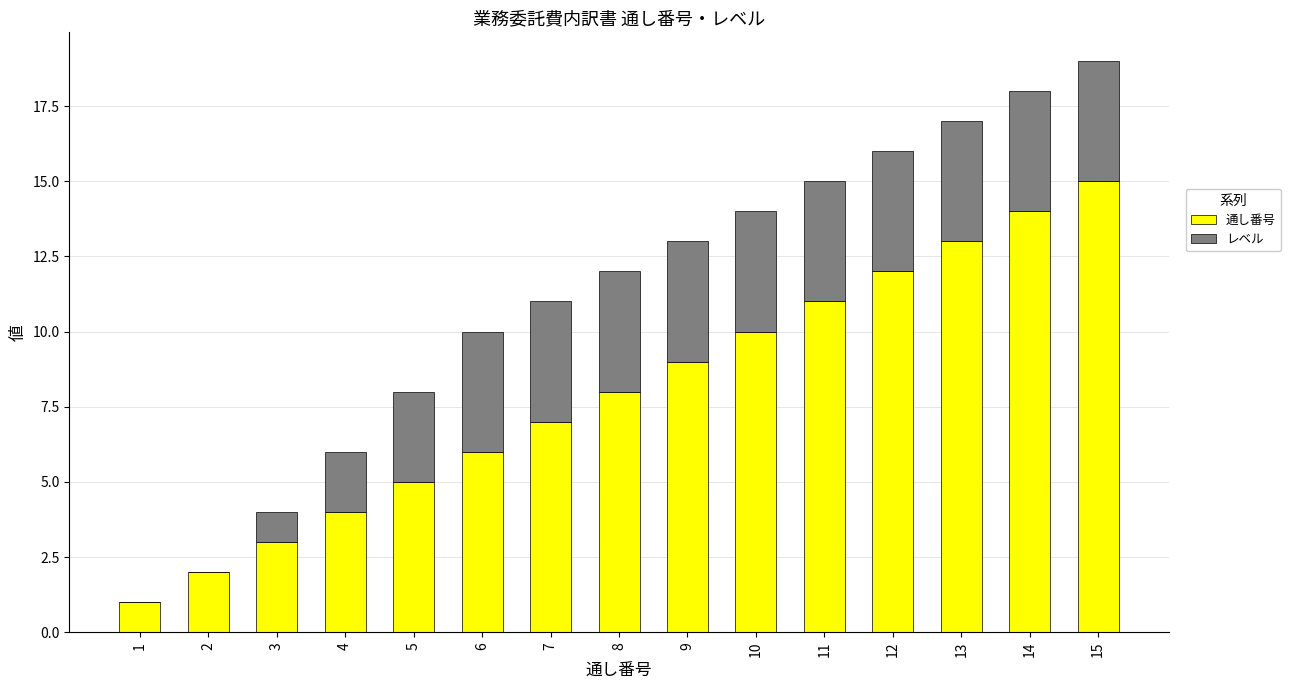

The value of 通し番号 at 10 is 10. True or false?

True